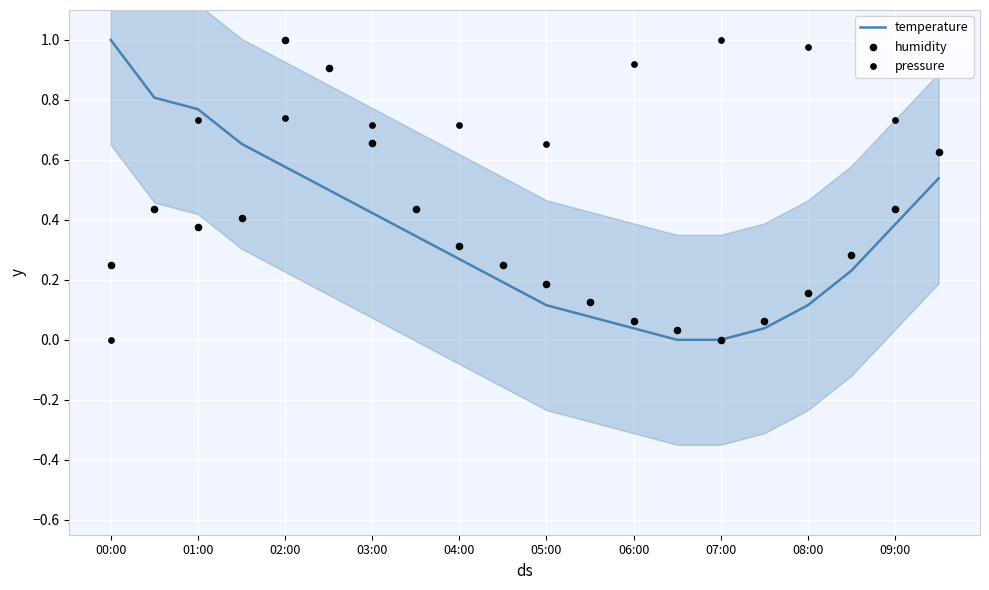

Which series reaches the minimum Y coordinate?

temperature